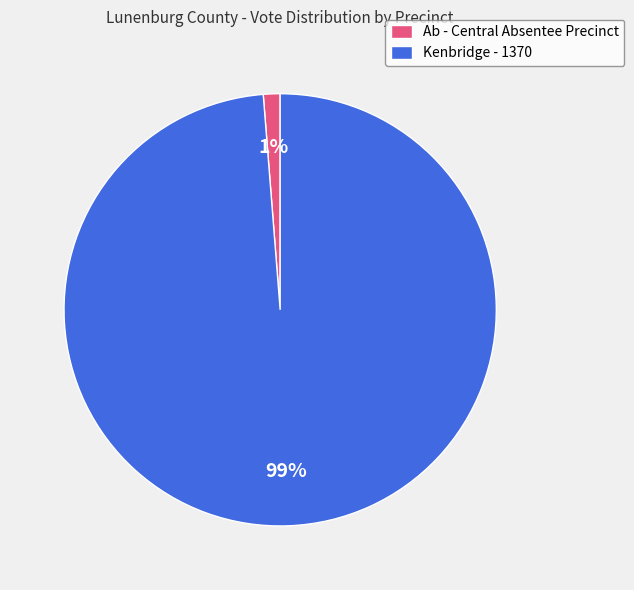

Do Kenbridge - 1370 and Ab - Central Absentee Precinct together represent more than half of the pie?

Yes